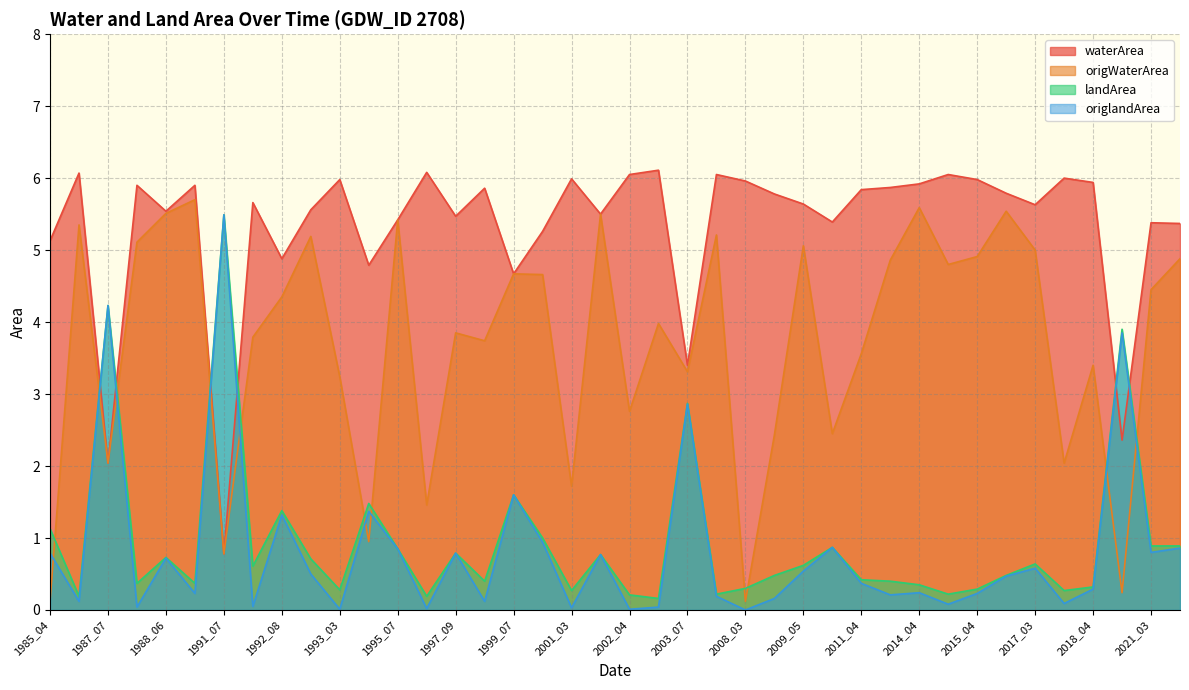

What is the maximum value for origlandArea?

5.5